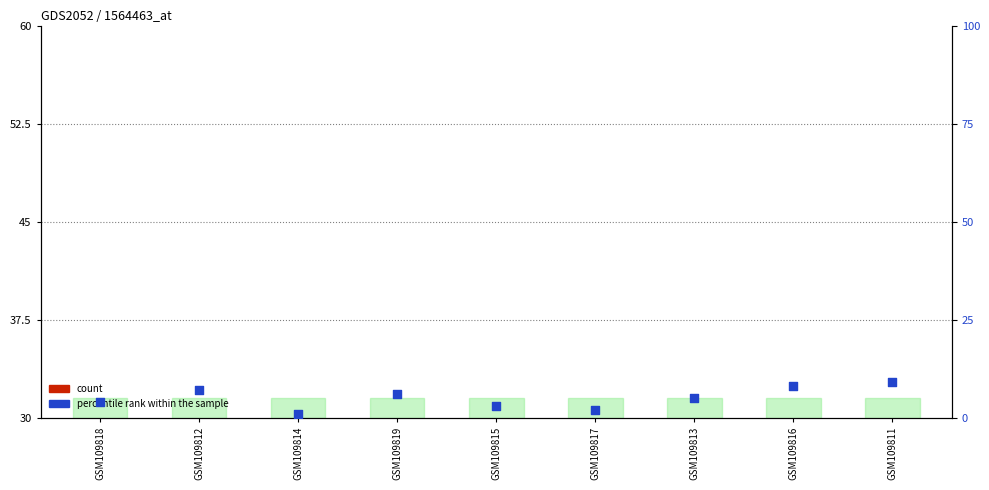

Which series has the largest Y range (max minus min)?

count